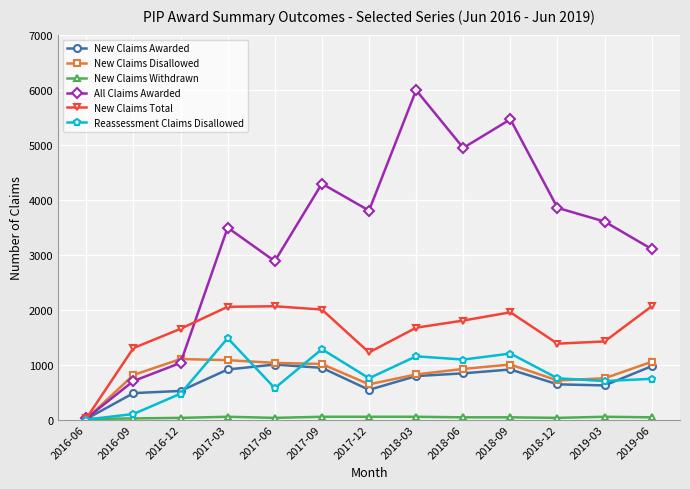

At which category does Reassessment Claims Disallowed reach its first local peak?

2017-03